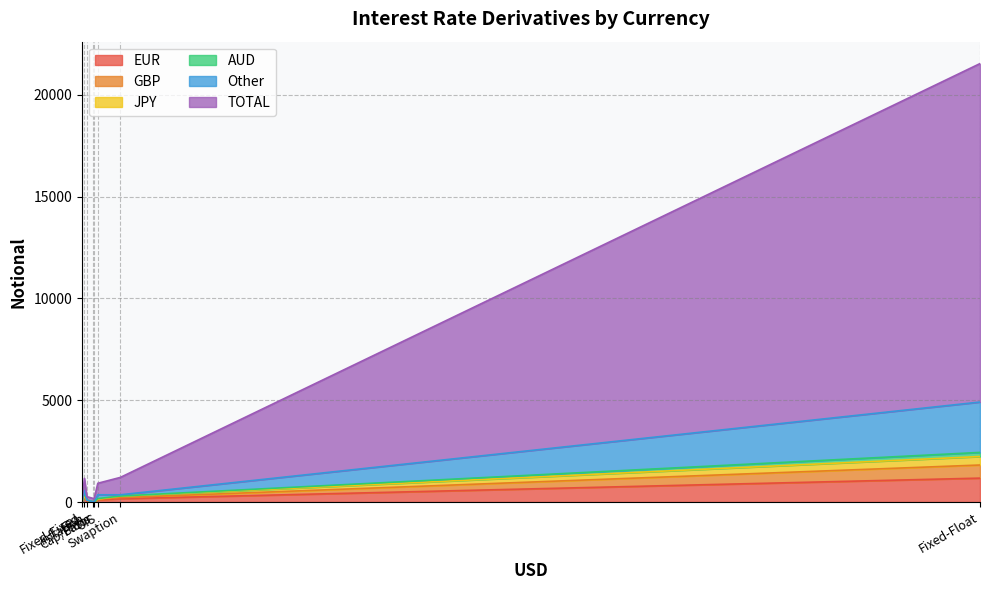

Which category has the lowest value in the AUD series?

Cap/Floor